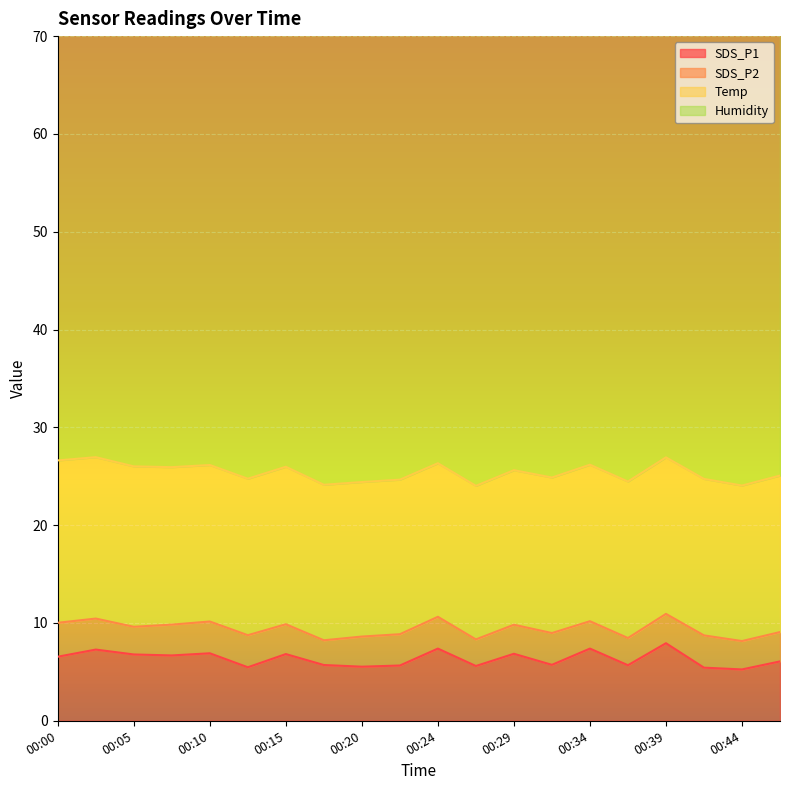

What is the total value across all series at 00:34?

91.1